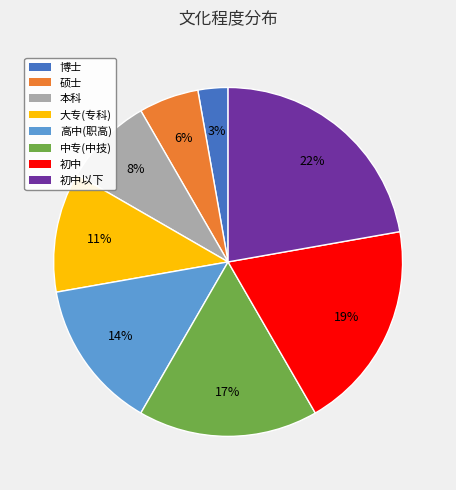

Rank the categories by value from highest to lowest.

初中以下, 初中, 中专(中技), 高中(职高), 大专(专科), 本科, 硕士, 博士